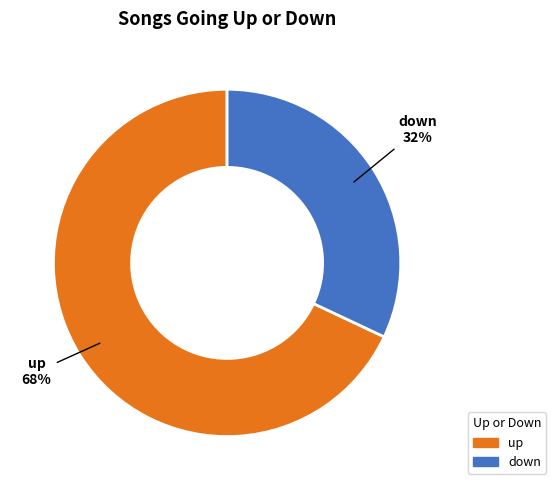

How many segments does this pie chart have?

2